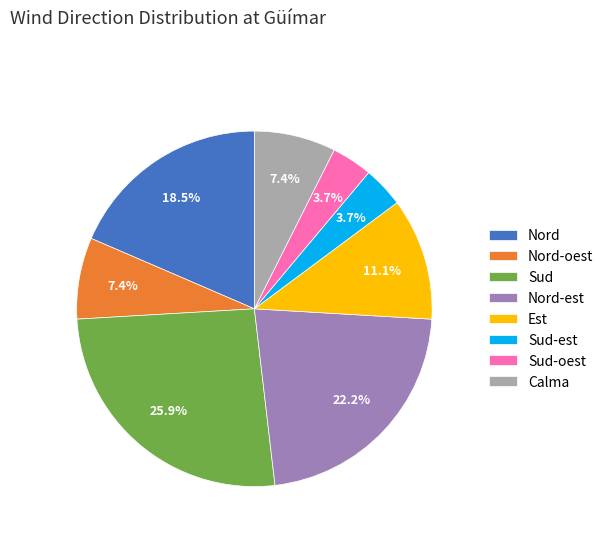

How many segments does this pie chart have?

8